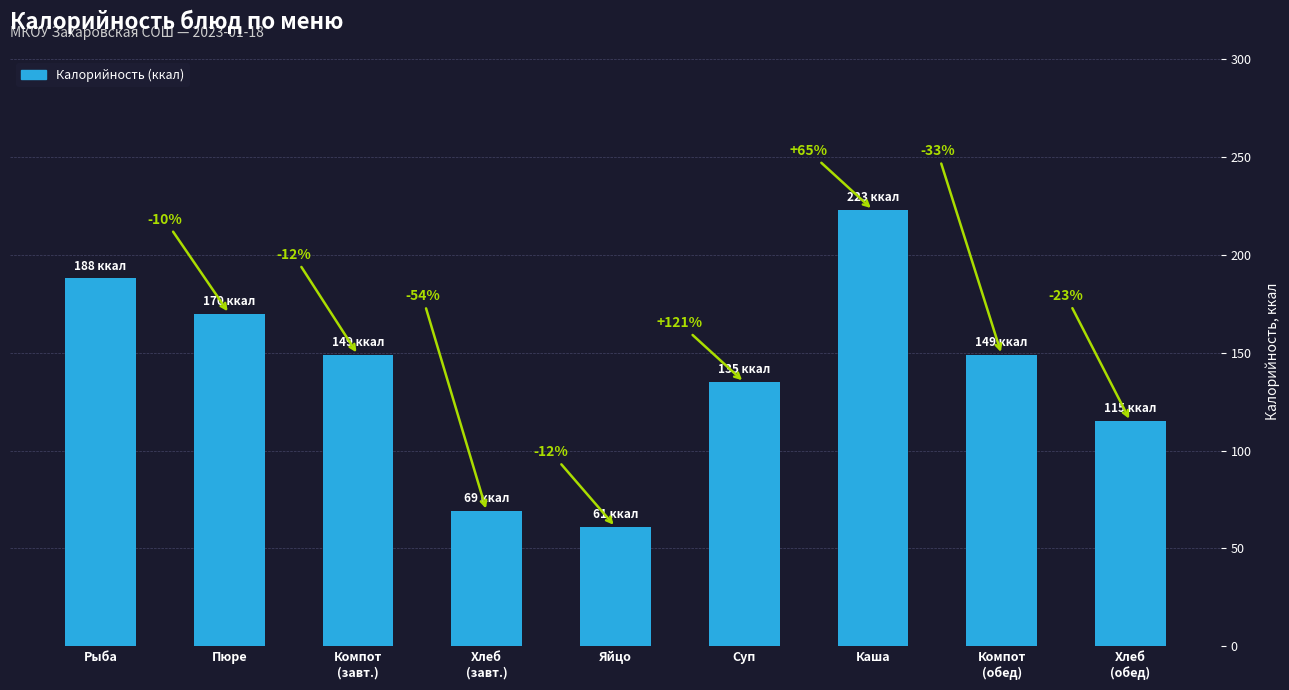

What is the sum of all values?

1259